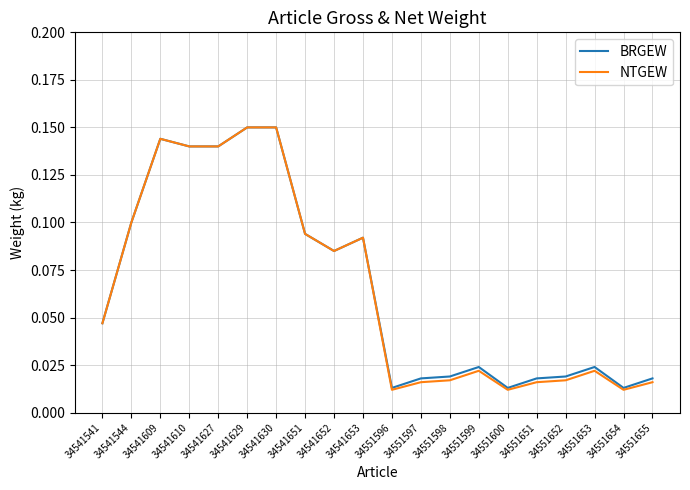

True or false: NTGEW has a value of 0.0 at 34541544.

False